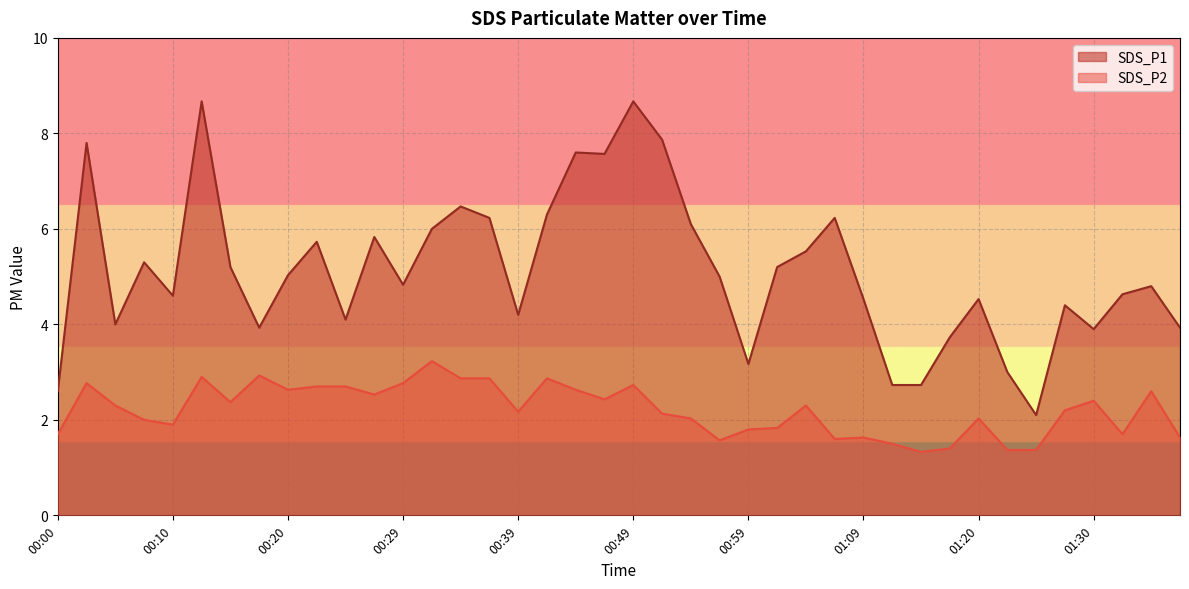

What is the value of the SDS_P2 point at the 22nd from the left?

2.1